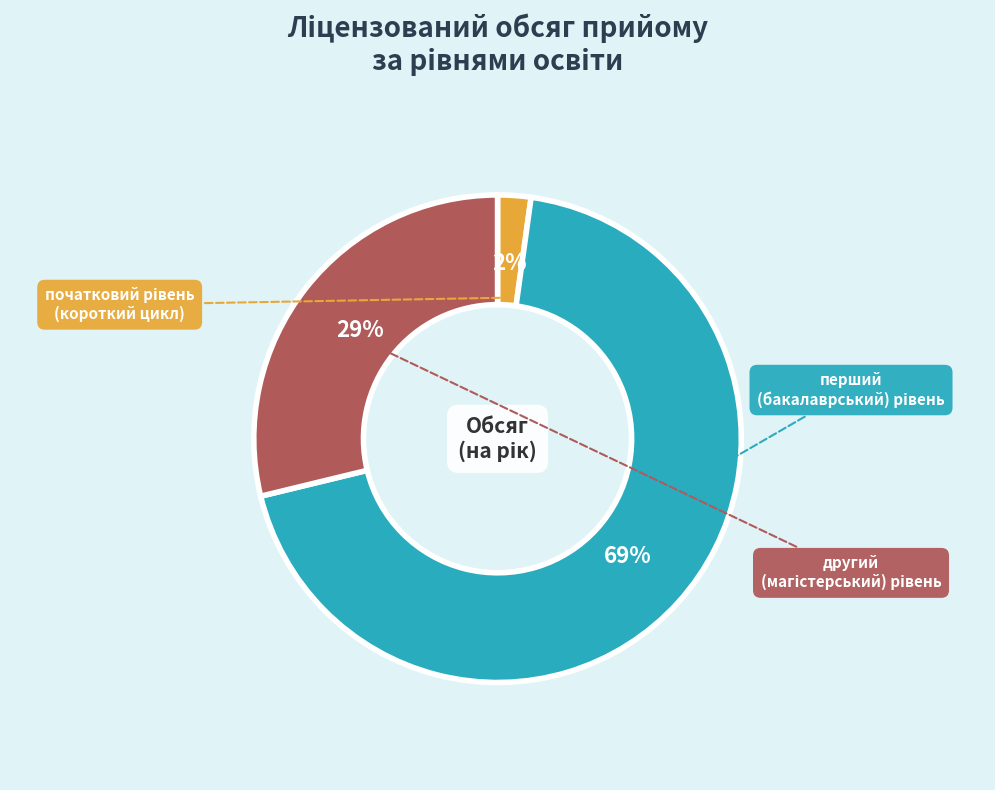

Is there a majority slice in this chart?

Yes